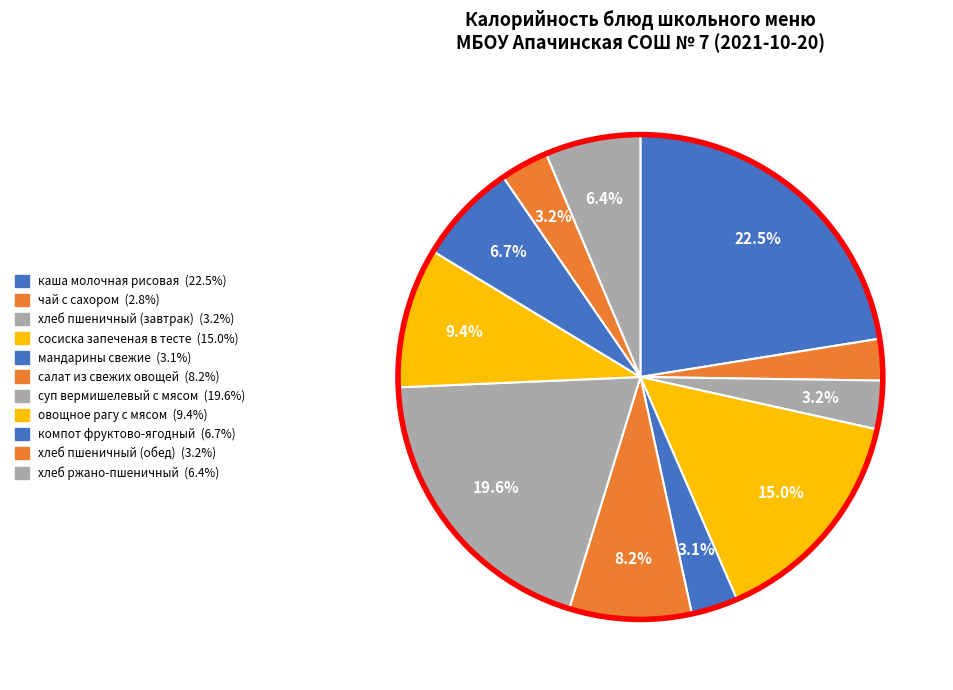

What is the ratio of the value at овощное рагу с мясом to the value at компот фруктово-ягодный?

1.4